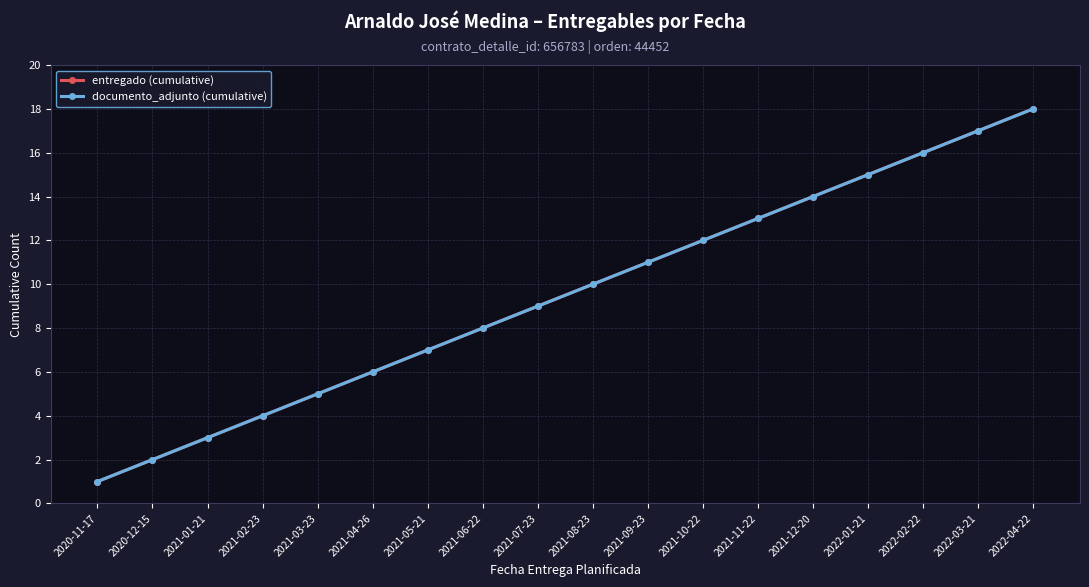

Where is documento_adjunto (cumulative) nearest to the value 9?

2021-07-23